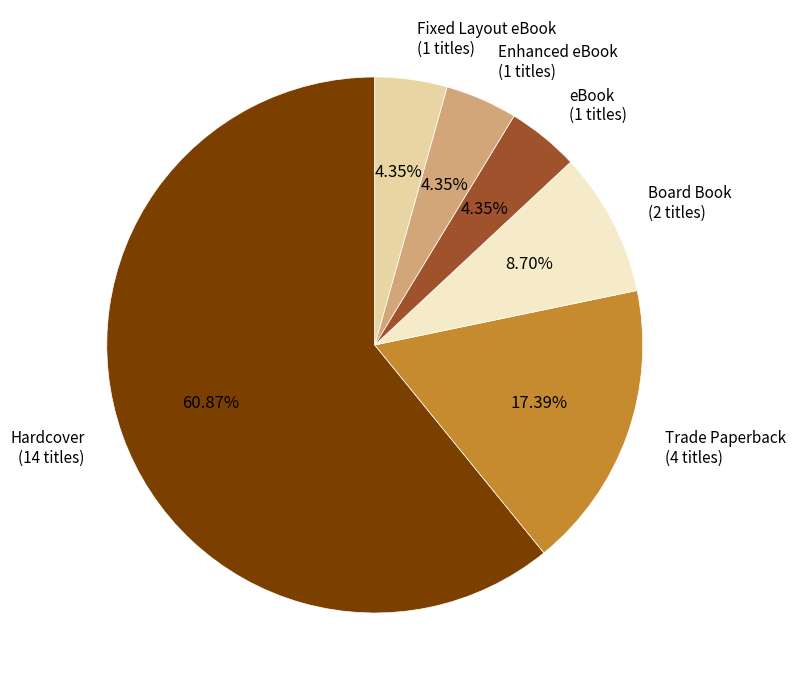

True or false: Hardcover accounts for 61% of the total.

True